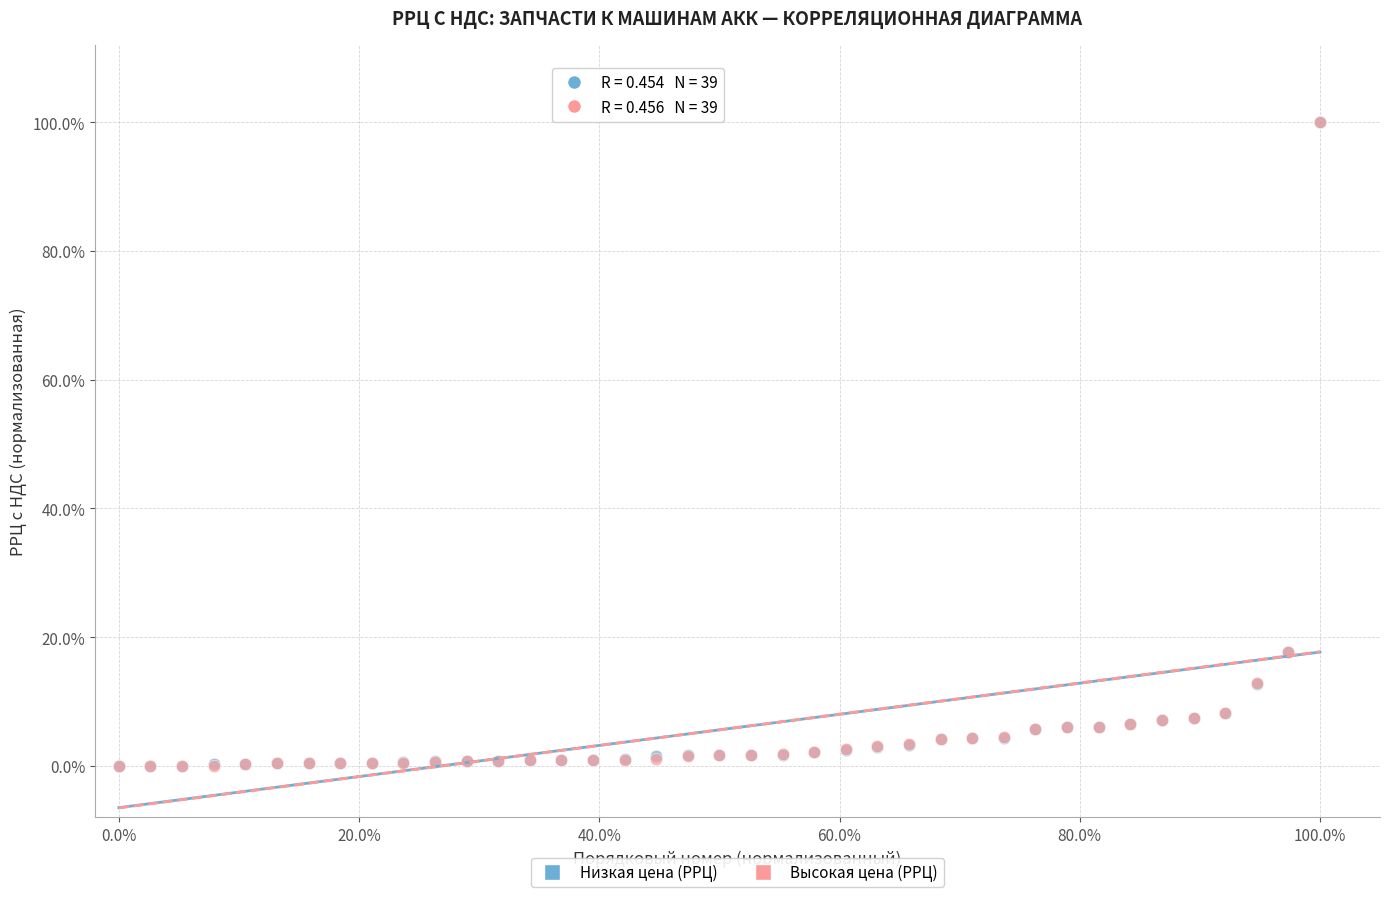

What are all the series names shown in the legend?

Низкая цена (РРЦ), Высокая цена (РРЦ)